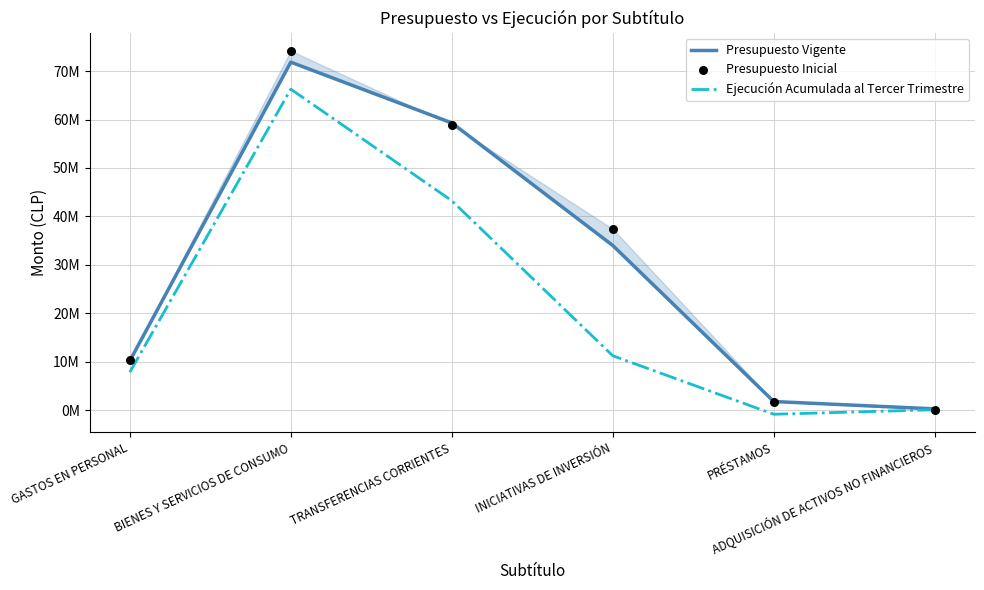

At which category is the sum across all series the highest?

BIENES Y SERVICIOS DE CONSUMO